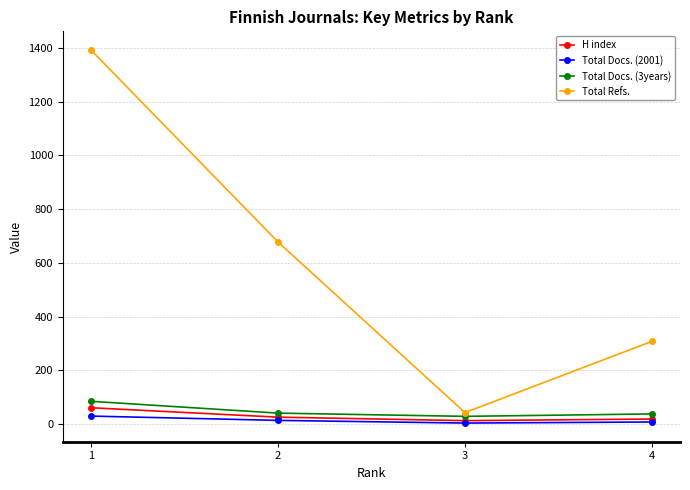

What is the spread (max minus min) of values at 3?

39